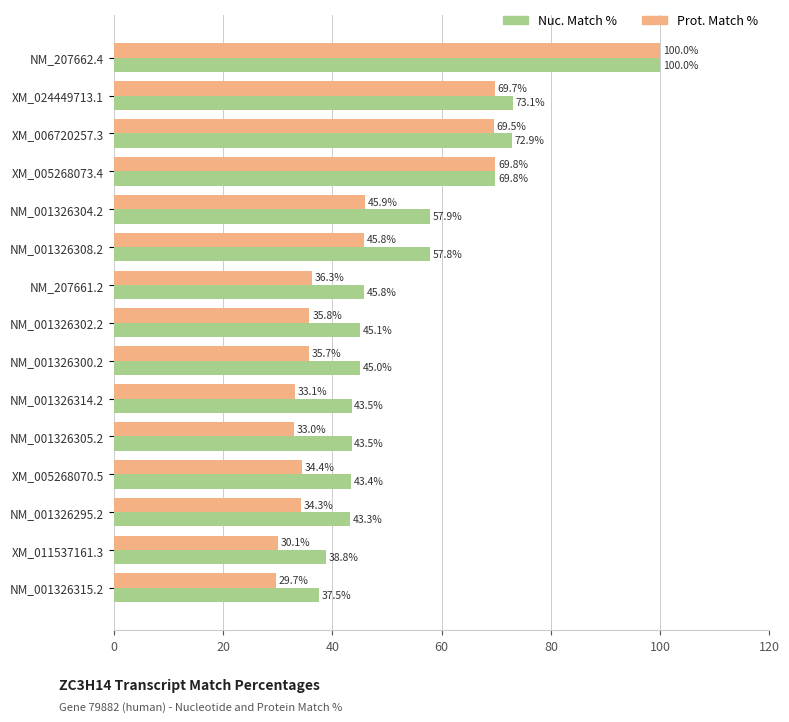

Is it true that Prot. Match % equals 30.1 at XM_011537161.3?

True